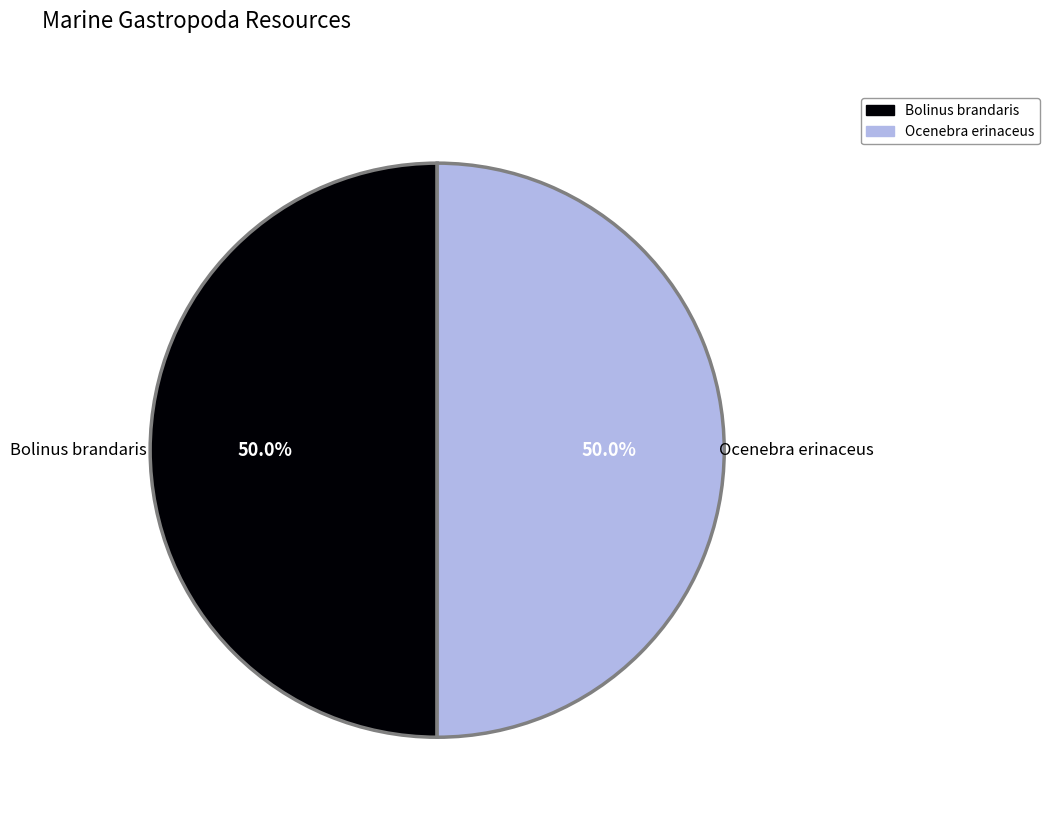

Approximately how many times larger is the value at Bolinus brandaris compared to Ocenebra erinaceus?

1.0